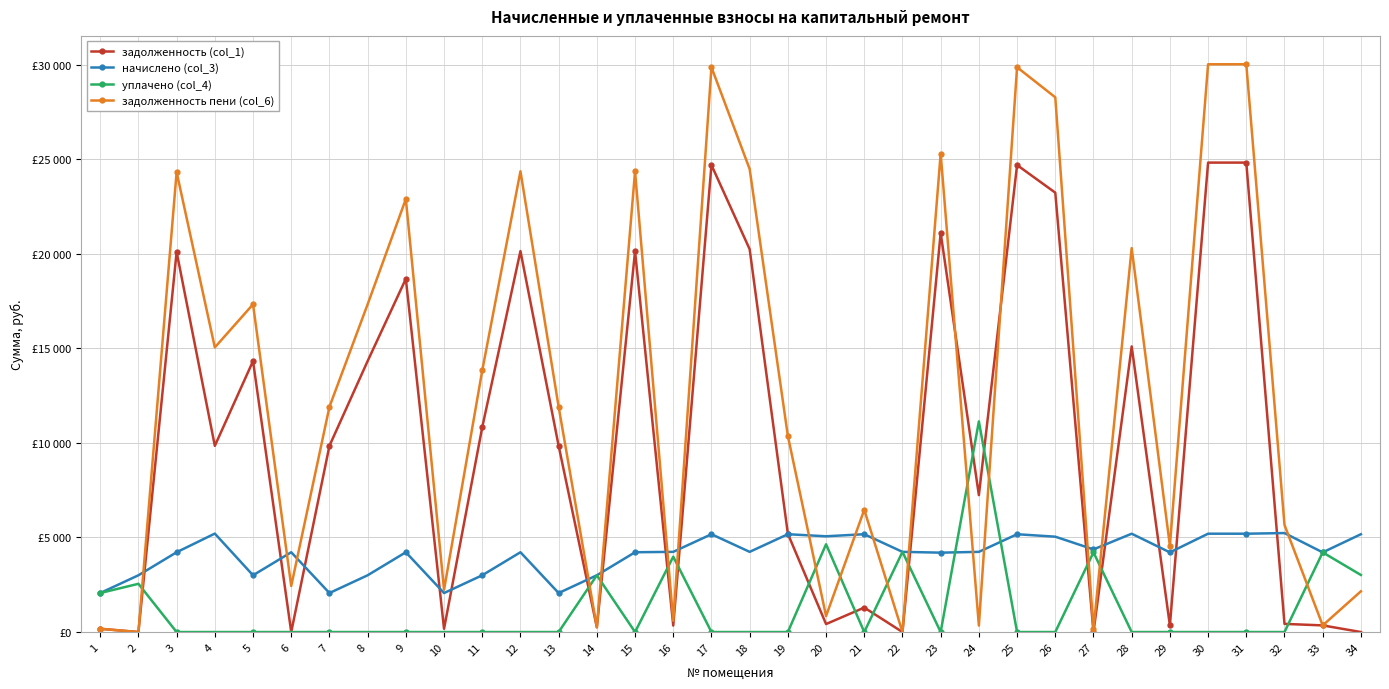

The задолженность (col_1) series shows 24687.8 at 17. True or false?

True